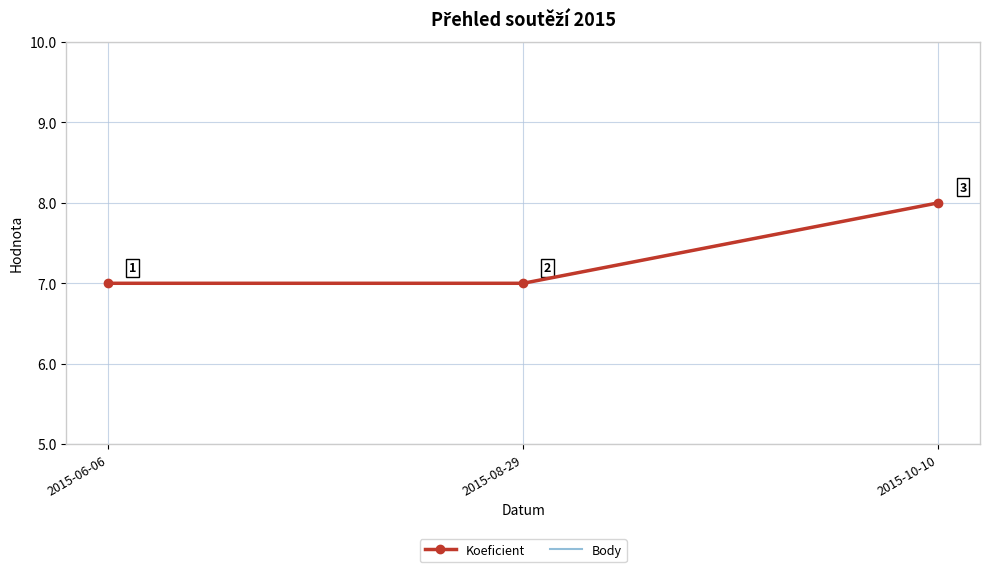

Reading right to left, transcribe all the data shown in this chart.

Koeficient: 2015-10-10=8	2015-08-29=7	2015-06-06=7
Body: 2015-10-10=8	2015-08-29=7	2015-06-06=7